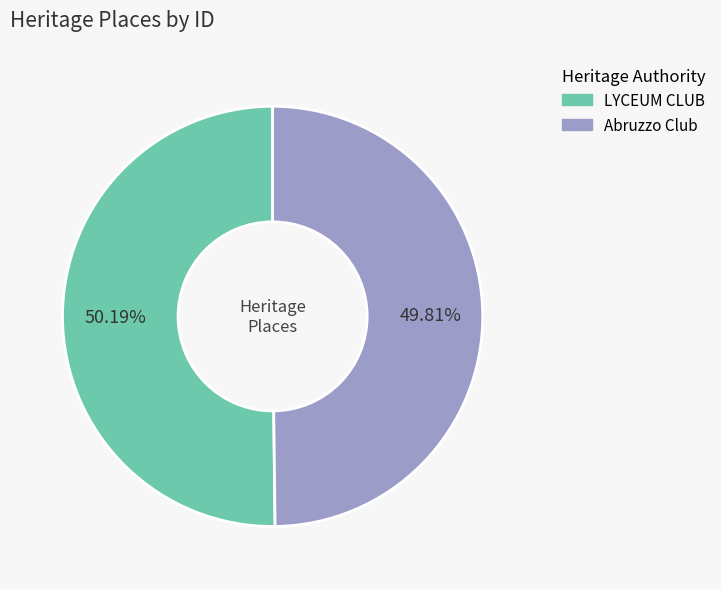

Is the sum of Abruzzo Club and LYCEUM CLUB greater than half?

Yes